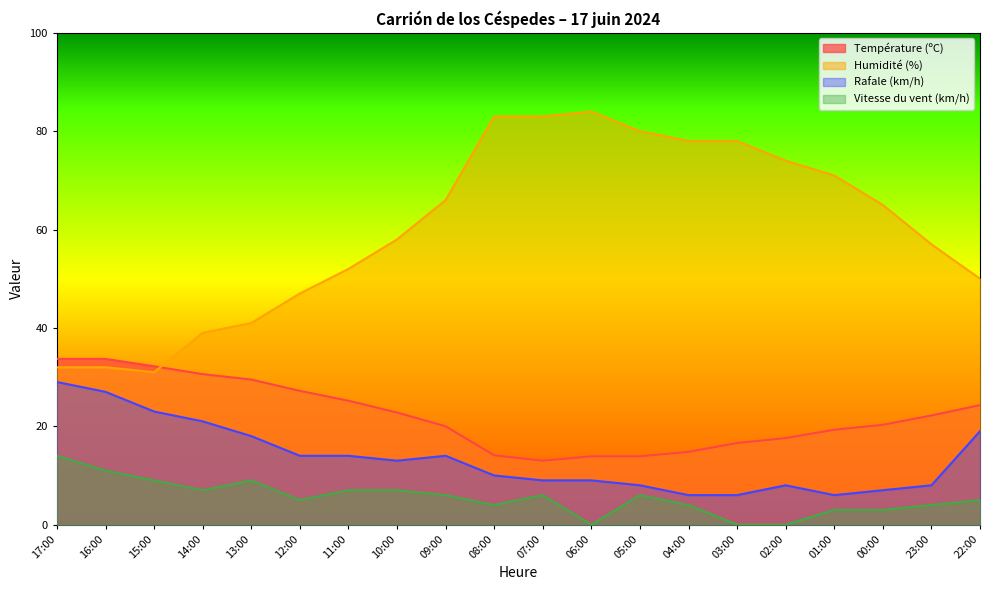

Reading right to left, list all the values displayed in this chart.

Température (ºC): 22:00=24.3	23:00=22.2	00:00=20.3	01:00=19.3	02:00=17.6	03:00=16.6	04:00=14.8	05:00=13.9	06:00=13.9	07:00=13.0	08:00=14.1	09:00=20.0	10:00=22.8	11:00=25.2	12:00=27.2	13:00=29.5	14:00=30.6	15:00=32.2	16:00=33.7	17:00=33.7
Humidité (%): 22:00=50.0	23:00=57.0	00:00=65.0	01:00=71.0	02:00=74.0	03:00=78.0	04:00=78.0	05:00=80.0	06:00=84.0	07:00=83.0	08:00=83.0	09:00=66.0	10:00=58.0	11:00=52.0	12:00=47.0	13:00=41.0	14:00=39.0	15:00=31.0	16:00=32.0	17:00=32.0
Rafale (km/h): 22:00=19.0	23:00=8.0	00:00=7.0	01:00=6.0	02:00=8.0	03:00=6.0	04:00=6.0	05:00=8.0	06:00=9.0	07:00=9.0	08:00=10.0	09:00=14.0	10:00=13.0	11:00=14.0	12:00=14.0	13:00=18.0	14:00=21.0	15:00=23.0	16:00=27.0	17:00=29.0
Vitesse du vent (km/h): 22:00=5.0	23:00=4.0	00:00=3.0	01:00=3.0	02:00=0.0	03:00=0.0	04:00=4.0	05:00=6.0	06:00=0.0	07:00=6.0	08:00=4.0	09:00=6.0	10:00=7.0	11:00=7.0	12:00=5.0	13:00=9.0	14:00=7.0	15:00=9.0	16:00=11.0	17:00=14.0